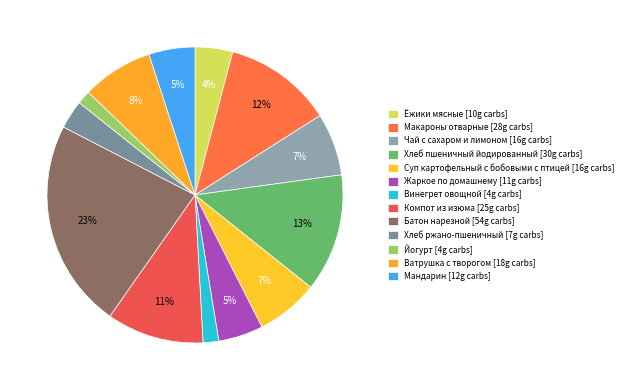

What is the total percentage of Хлеб пшеничный йодированный and Суп картофельный с бобовыми с птицей?

19.7%